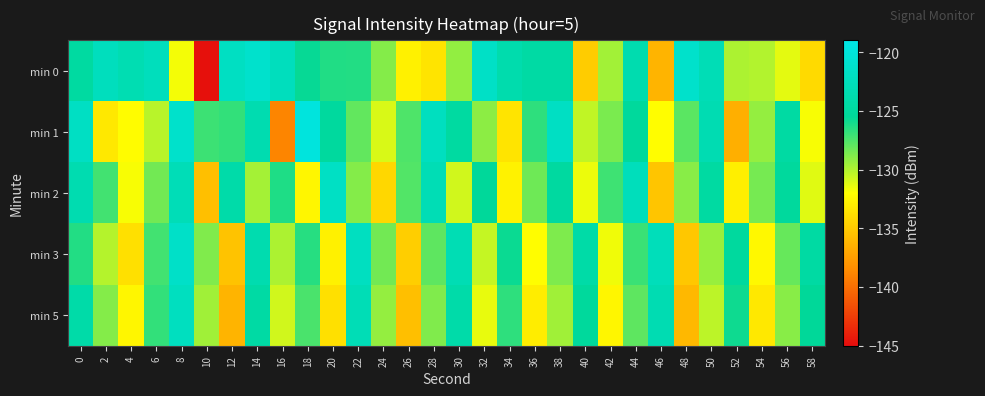

List the series in order of their peak value, highest first.

min 1, min 0, min 3, min 2, min 5